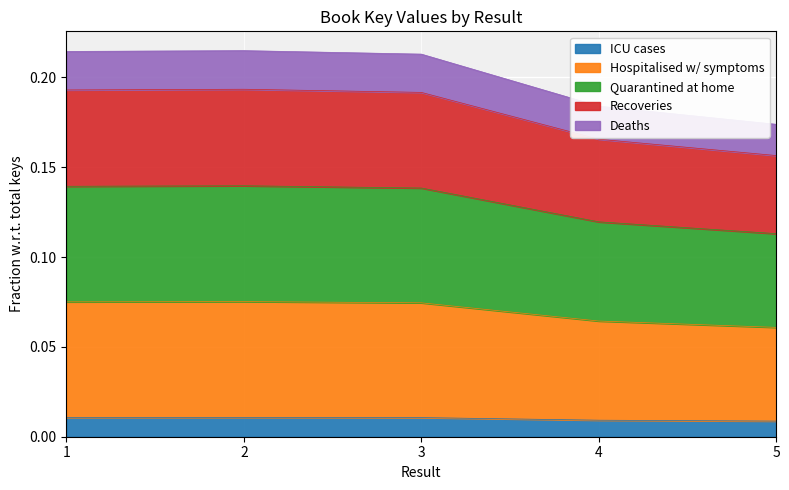

Where is the data nearest to the value 0?

5